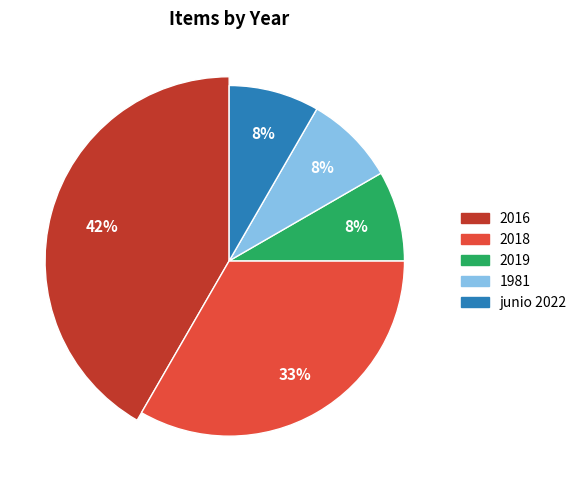

Which slice is the smallest?

2019